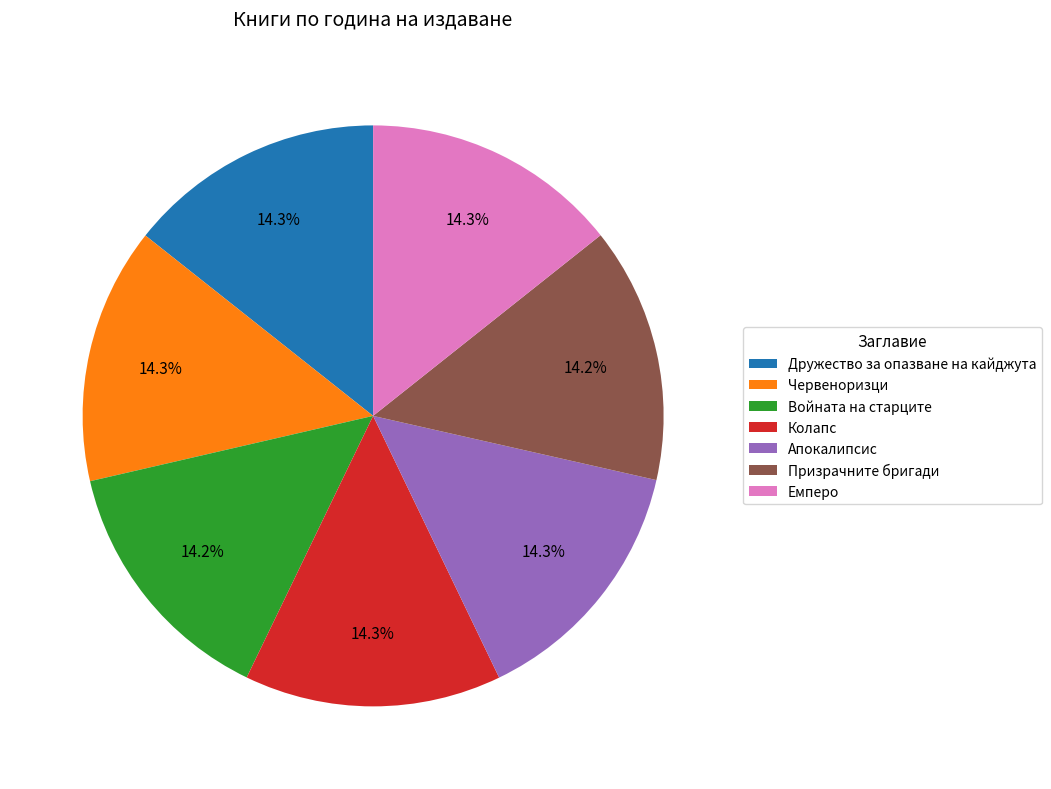

Does Апокалипсис account for over 50% of the chart?

No